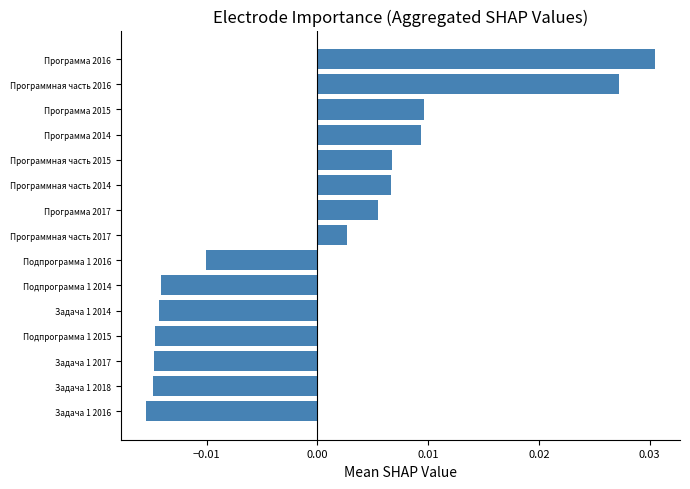

At which category does the chart reach its peak across all series?

Программа 2016